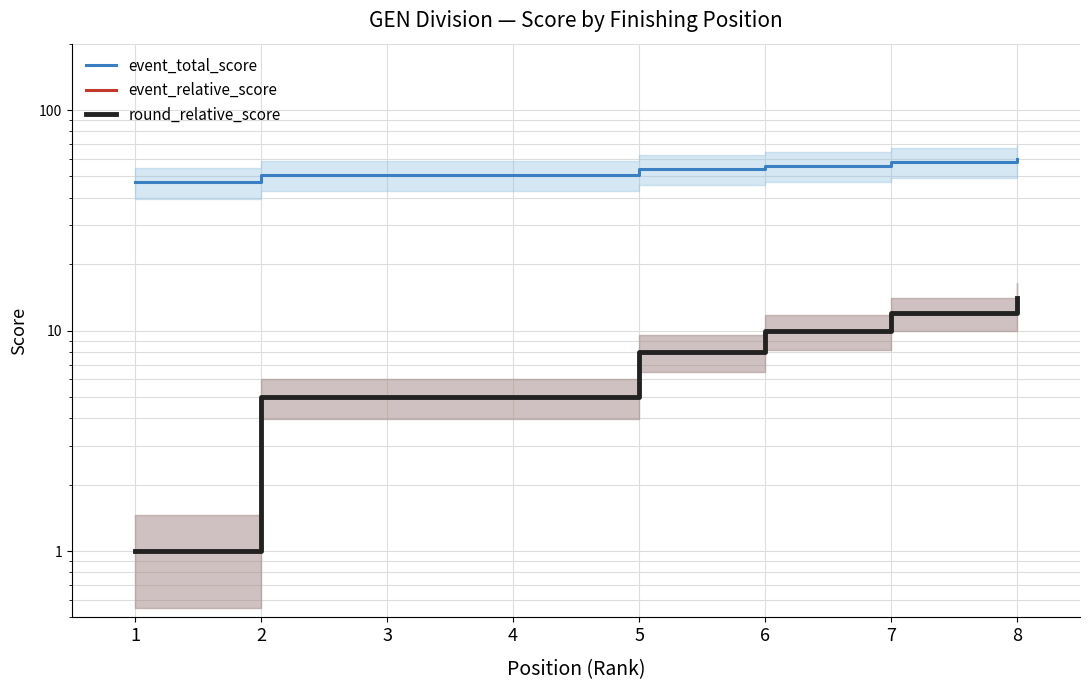

Between 3 and 7, which is larger?

7